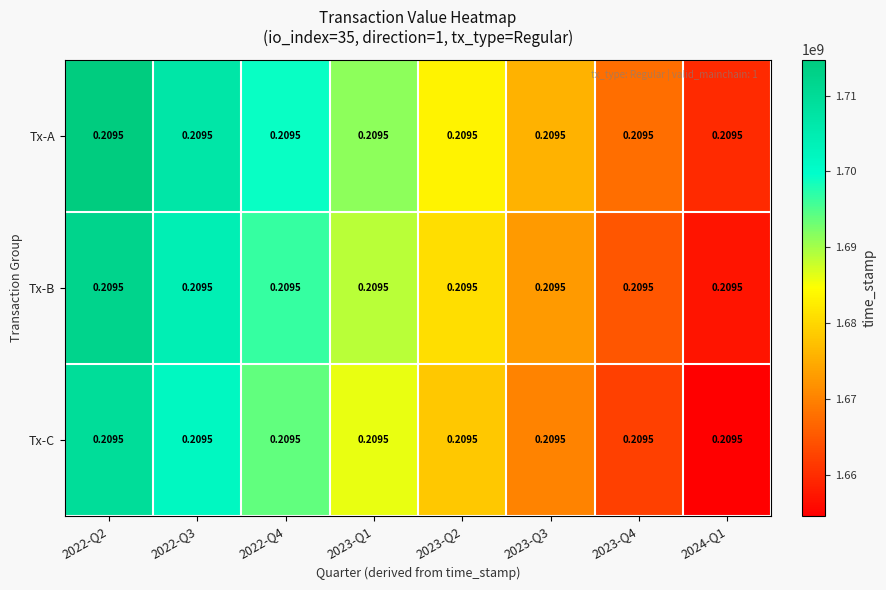

How many series are shown in this chart?

3